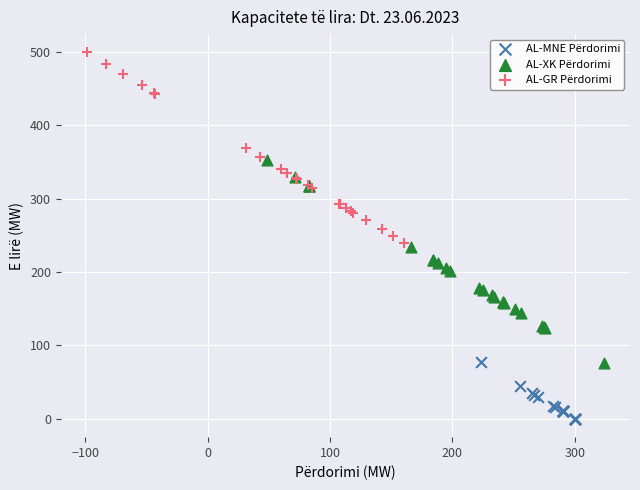

Which series contains the highest Y value?

AL-GR Përdorimi